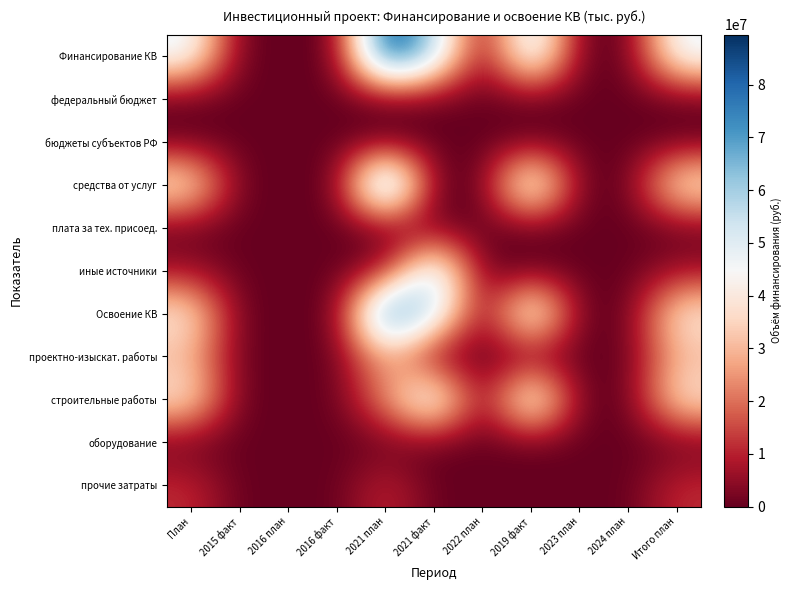

Reading right to left, extract all data points from this chart.

Финансирование КВ: Итого план=49543032	2024 план=0	2023 план=0	2019 факт=60043525	2022 план=0	2021 факт=60043525	2021 план=89499507	2016 факт=0	2016 план=0	2015 факт=0	План=49543032
федеральный бюджет: Итого план=0	2024 план=0	2023 план=0	2019 факт=0	2022 план=0	2021 факт=0	2021 план=0	2016 факт=0	2016 план=0	2015 факт=0	План=0
бюджеты субъектов РФ: Итого план=0	2024 план=0	2023 план=0	2019 факт=0	2022 план=0	2021 факт=0	2021 план=0	2016 факт=0	2016 план=0	2015 факт=0	План=0
средства от услуг: Итого план=43610790	2024 план=0	2023 план=0	2019 факт=60043525	2022 план=0	2021 факт=0	2021 план=83567265	2016 факт=0	2016 план=0	2015 факт=0	План=43610790
плата за тех. присоед.: Итого план=0	2024 план=0	2023 план=0	2019 факт=0	2022 план=0	2021 факт=0	2021 план=0	2016 факт=0	2016 план=0	2015 факт=0	План=0
иные источники: Итого план=5932242	2024 план=0	2023 план=0	2019 факт=0	2022 план=0	2021 факт=60043525	2021 план=5932242	2016 факт=0	2016 план=0	2015 факт=0	План=5932242
Освоение КВ: Итого план=41285860	2024 план=0	2023 план=0	2019 факт=58106731	2022 план=0	2021 факт=58106731	2021 план=83179129	2016 факт=0	2016 план=0	2015 факт=0	План=41285860
проектно-изыскат. работы: Итого план=29661209	2024 план=0	2023 план=0	2019 факт=0	2022 план=0	2021 факт=0	2021 план=29661209	2016 факт=0	2016 план=0	2015 факт=0	План=29661209
строительные работы: Итого план=40002013	2024 план=0	2023 план=0	2019 факт=58106731	2022 план=0	2021 факт=58106731	2021 план=24191340	2016 факт=0	2016 план=0	2015 факт=0	План=40002013
оборудование: Итого план=0	2024 план=0	2023 план=0	2019 факт=0	2022 план=0	2021 факт=0	2021 план=0	2016 факт=0	2016 план=0	2015 факт=0	План=0
прочие затраты: Итого план=11604517	2024 план=0	2023 план=0	2019 факт=0	2022 план=0	2021 факт=0	2021 план=11604517	2016 факт=0	2016 план=0	2015 факт=0	План=11604517